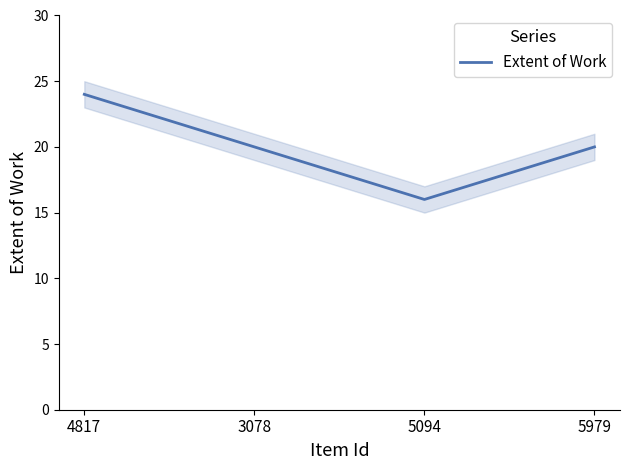

Reading left to right, transcribe all the data shown in this chart.

24	20	16	20